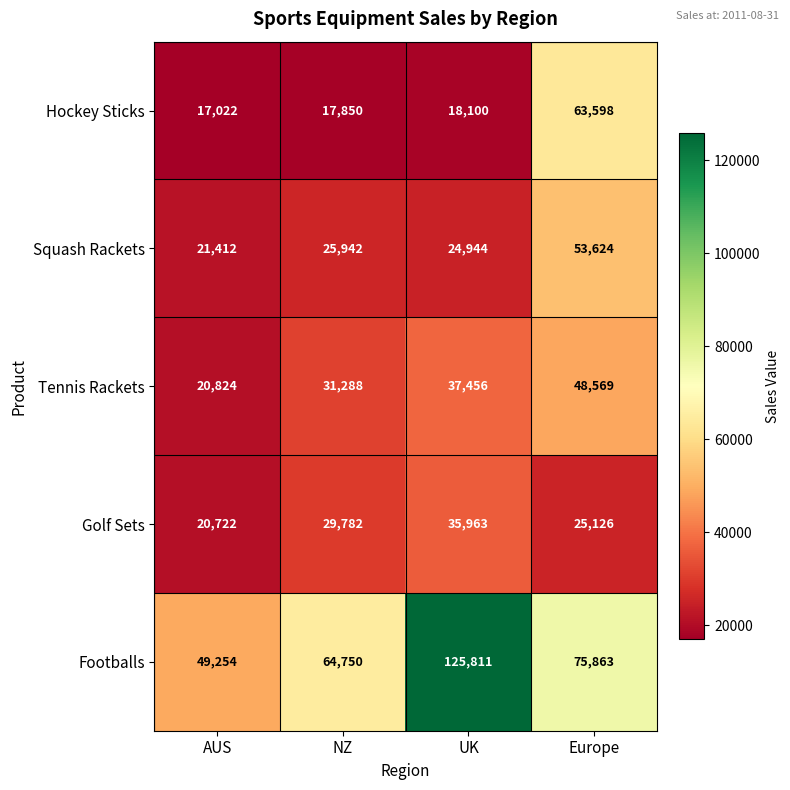

Which series changed the most between AUS and UK?

Footballs